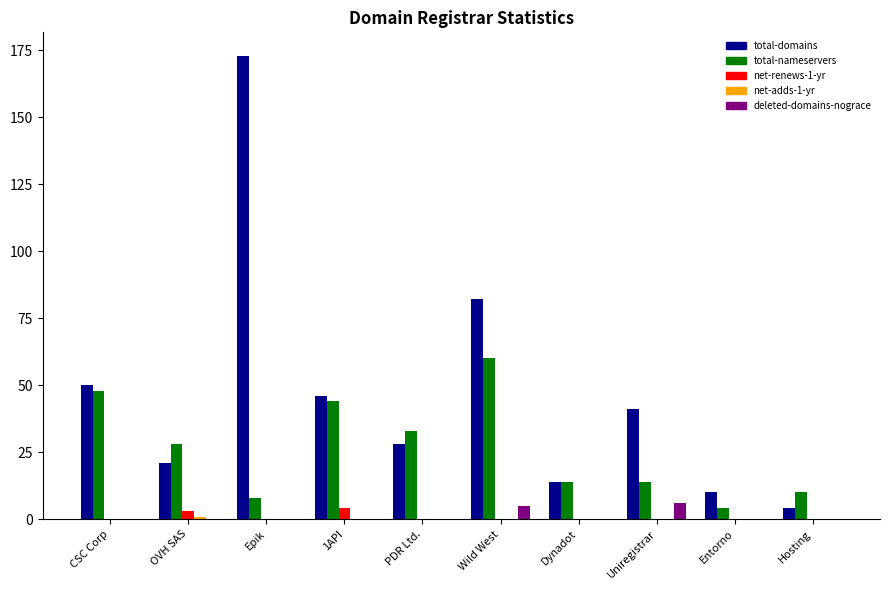

What is the maximum value for deleted-domains-nograce?

6